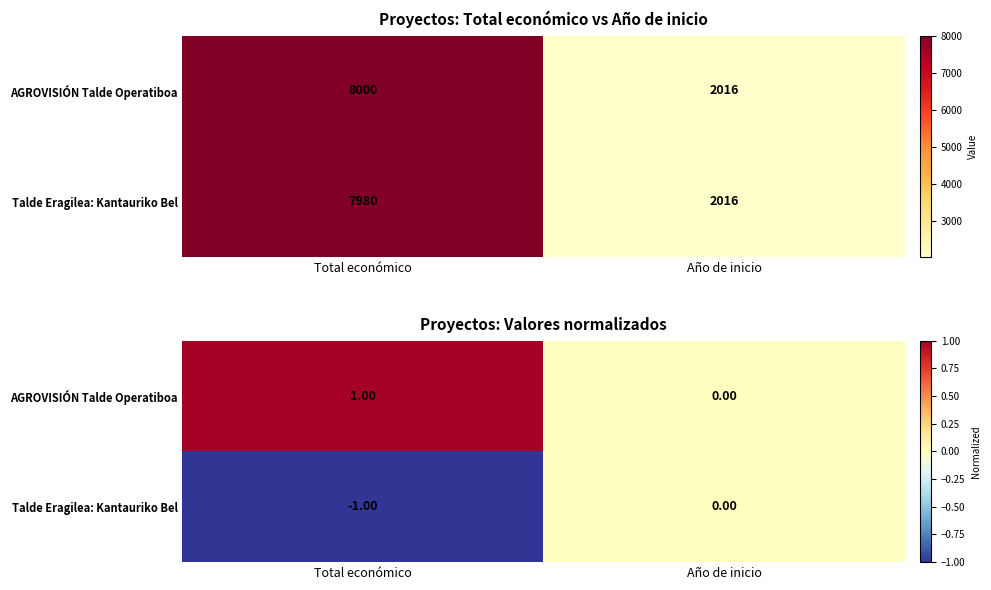

List the series in order of their overall mean, highest first.

AGROVISIÓN Talde Operatiboa, Talde Eragilea: Kantauriko Bel